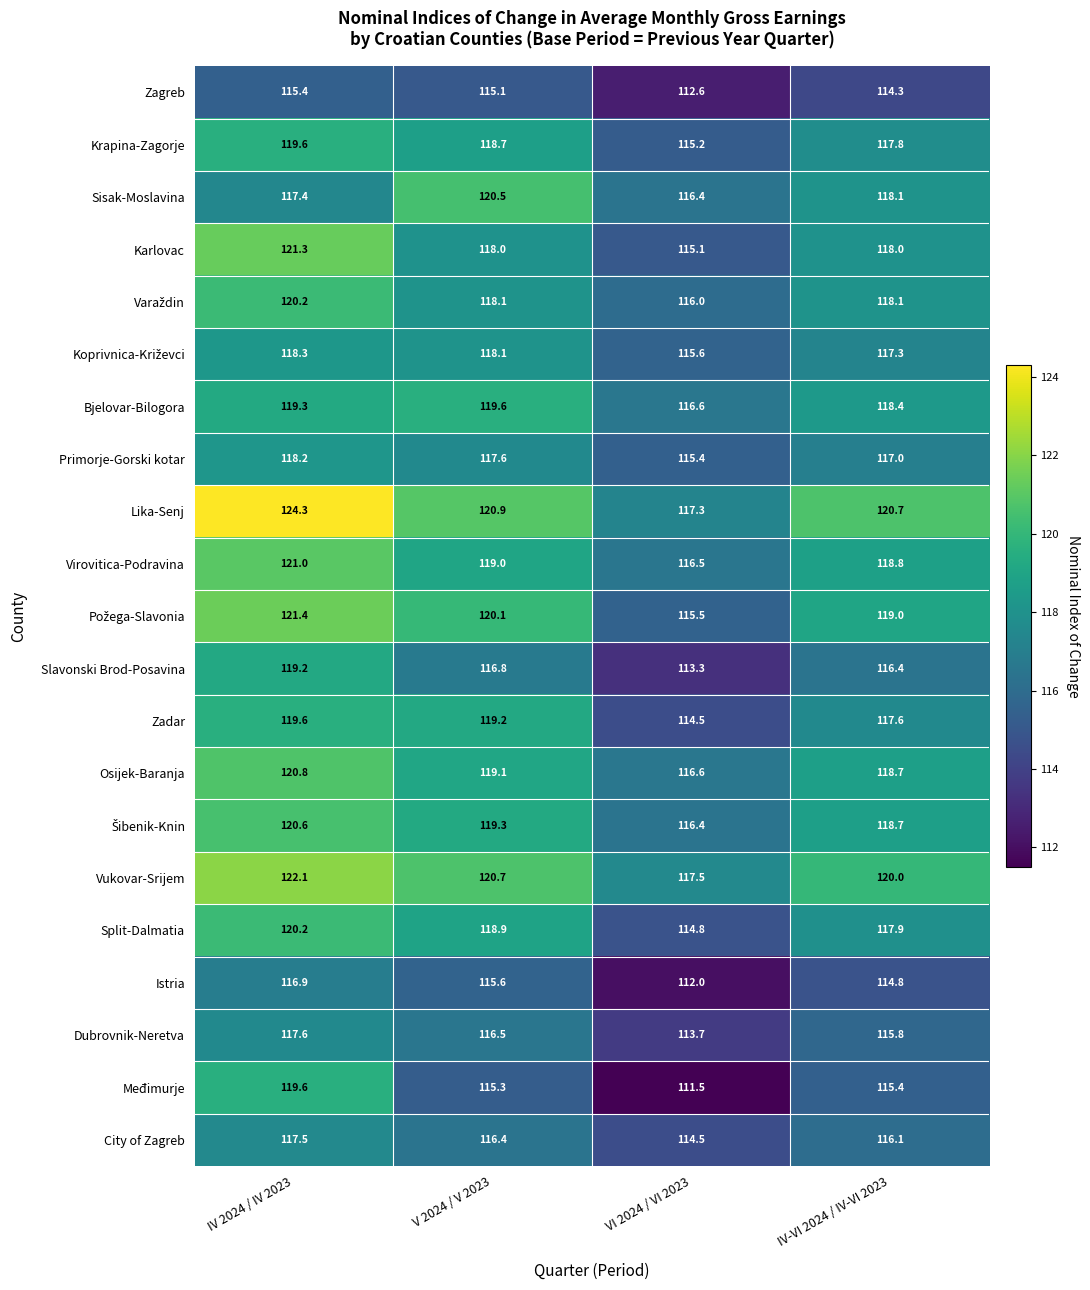

Which series has the largest range (max minus min)?

Međimurje